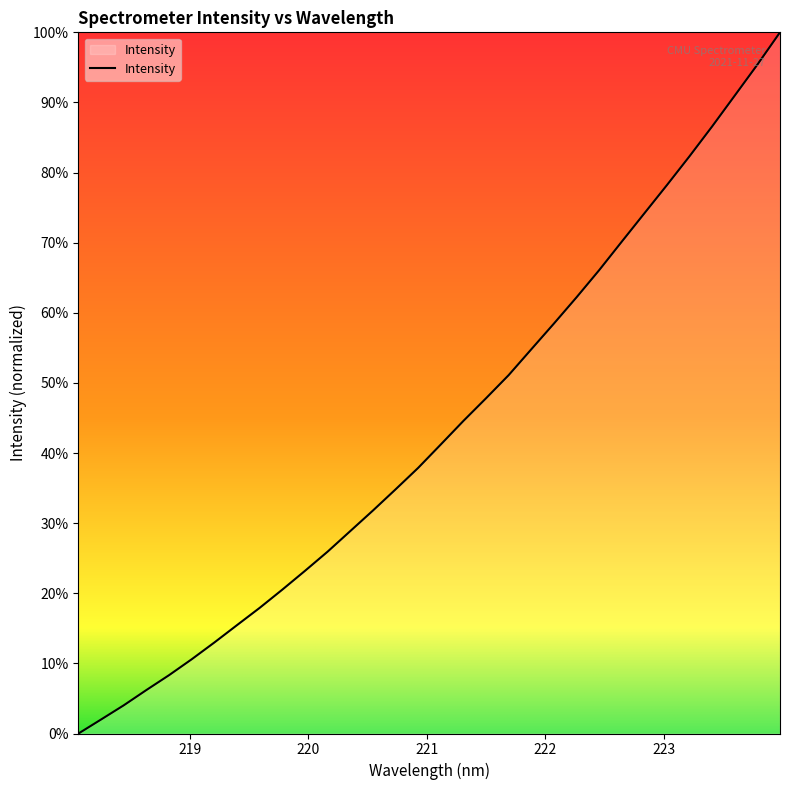

Does the chart have visible grid lines?

No